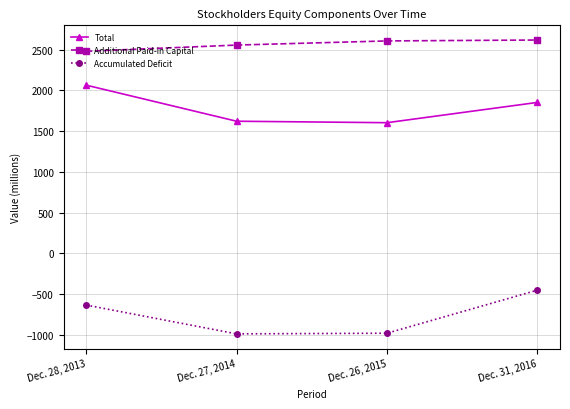

True or false: Total and Accumulated Deficit intersect in this chart.

False